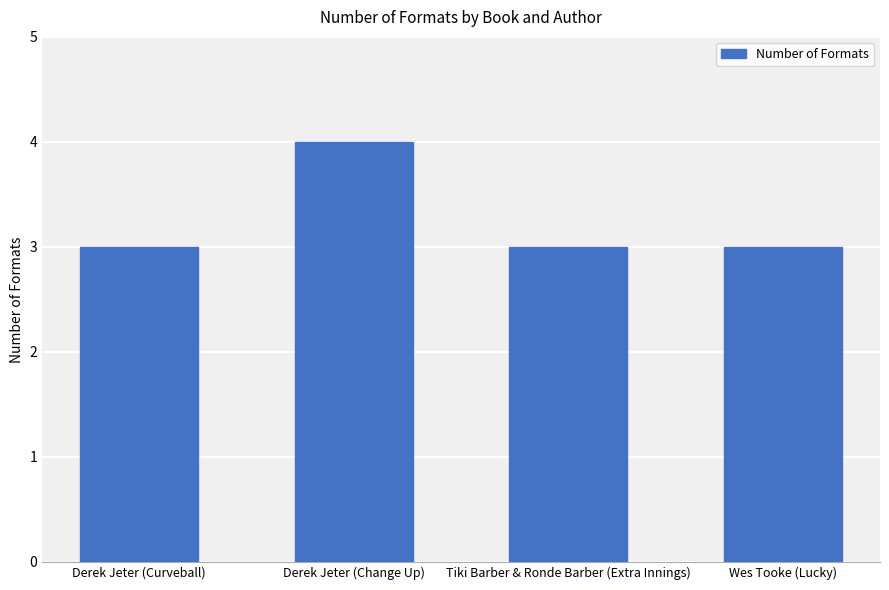

What position from the left is Wes Tooke (Lucky)?

4